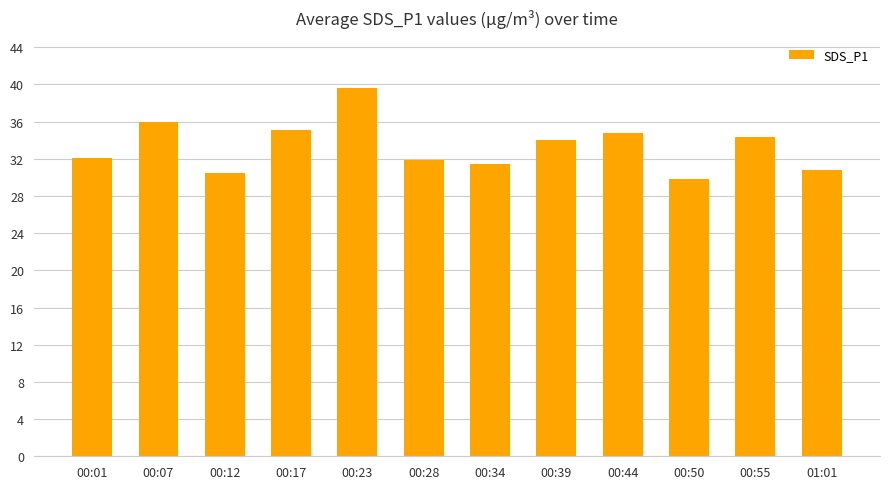

Are the bars horizontal?

No